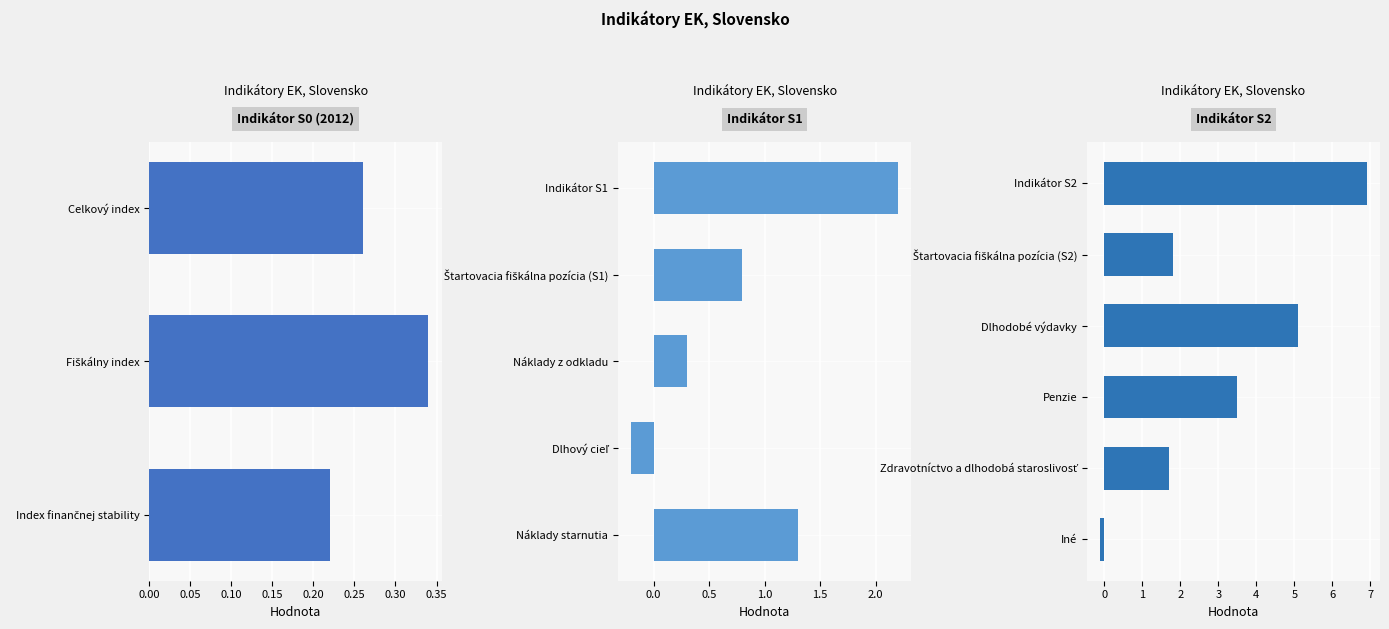

Rank the categories by value from highest to lowest.

Indikátor S2, Dlhodobé výdavky, Penzie, Indikátor S1, Štartovacia fiškálna pozícia (S2), Zdravotníctvo a dlhodobá staroslivosť, Náklady starnutia, Štartovacia fiškálna pozícia (S1), Fiškálny index, Náklady z odkladu, Celkový index, Index finančnej stability, Iné, Dlhový cieľ